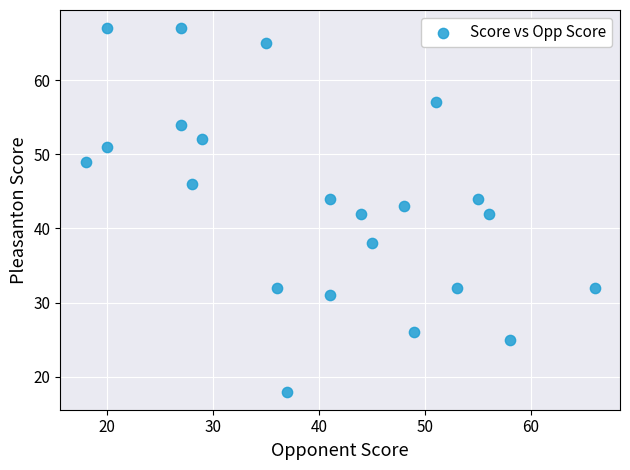

What is the range of X values (max minus min)?

48